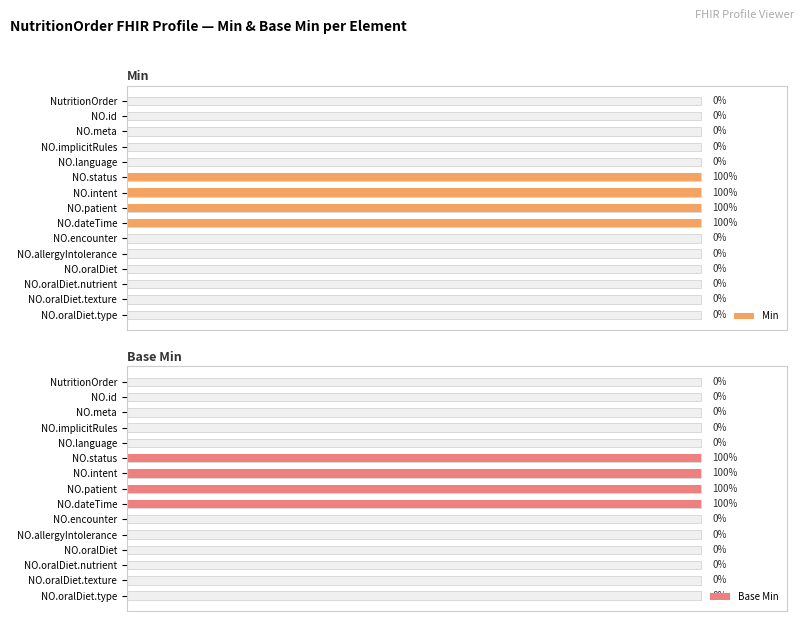

How many series are shown in this chart?

2